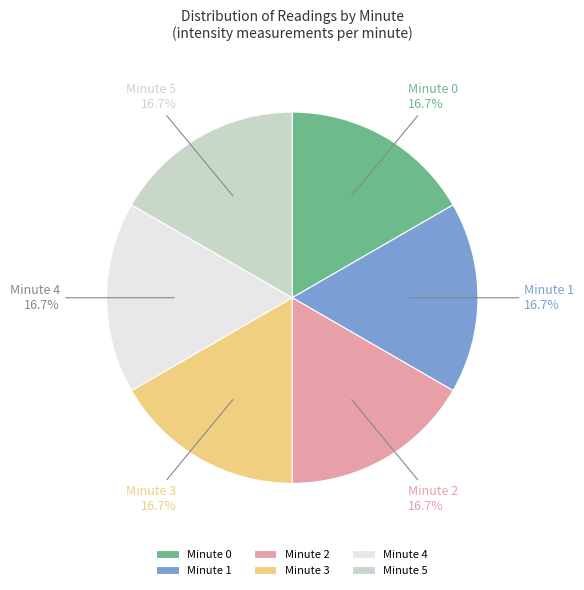

To the nearest percent, what is the average slice percentage?

17%